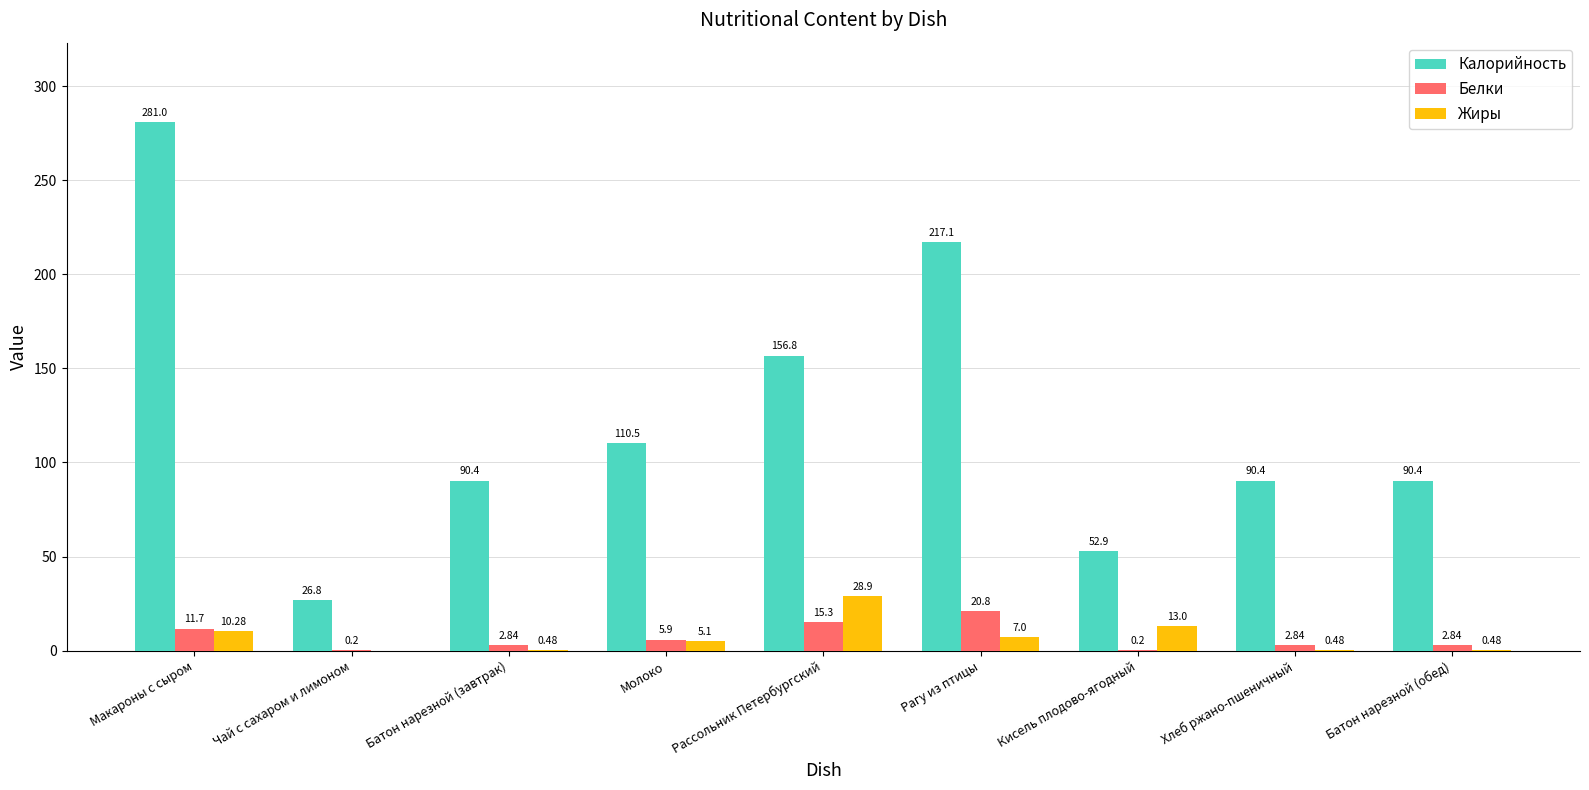

Does the chart contain stacked bars?

No